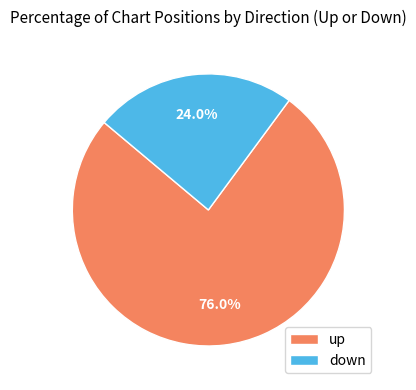

Rank the categories by value from lowest to highest.

down, up